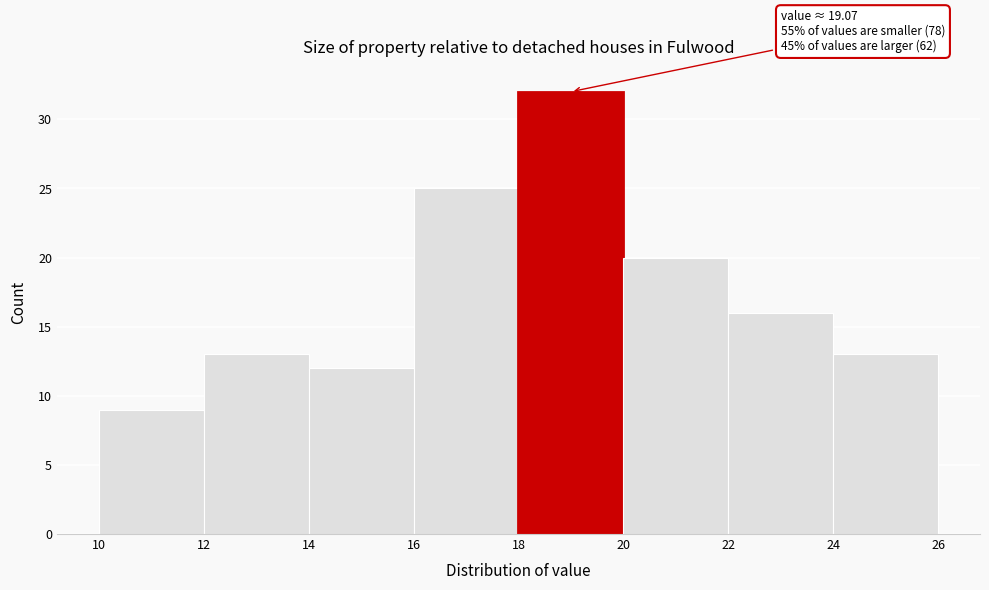

Which range on the x-axis has the tallest bar?

18 to 20